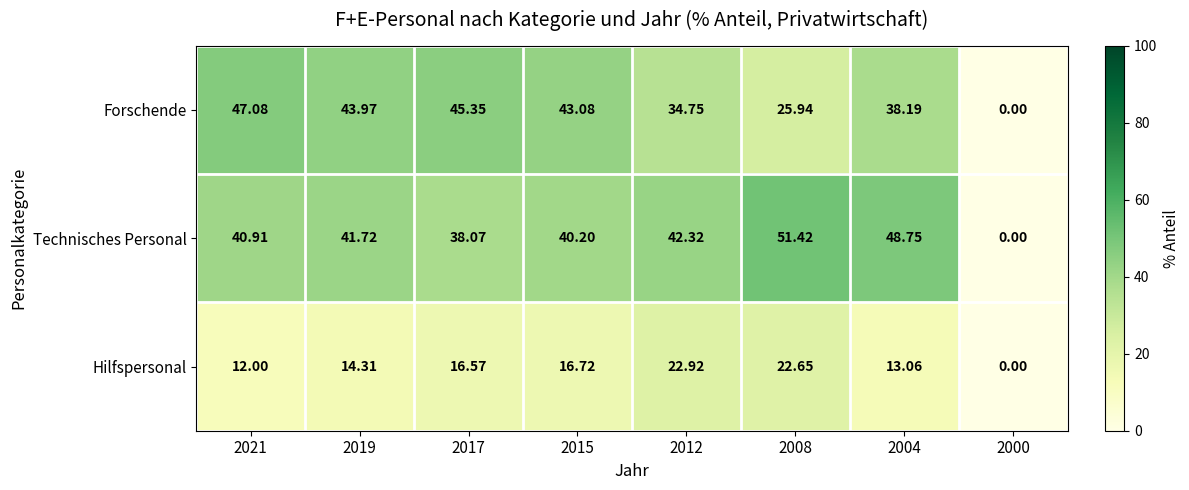

Between 2017 and 2012, which series saw the biggest shift?

Forschende